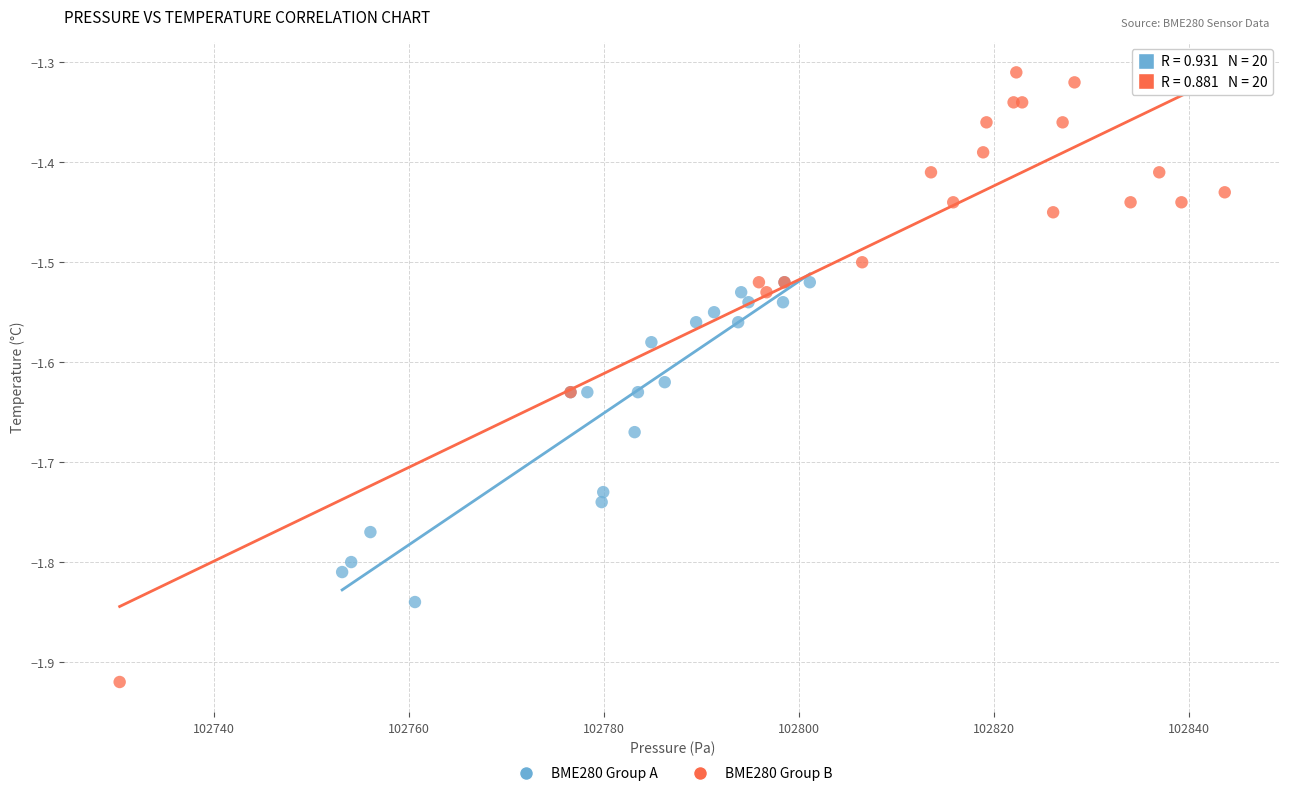

Which series has the widest spread of Y values?

BME280 Group B